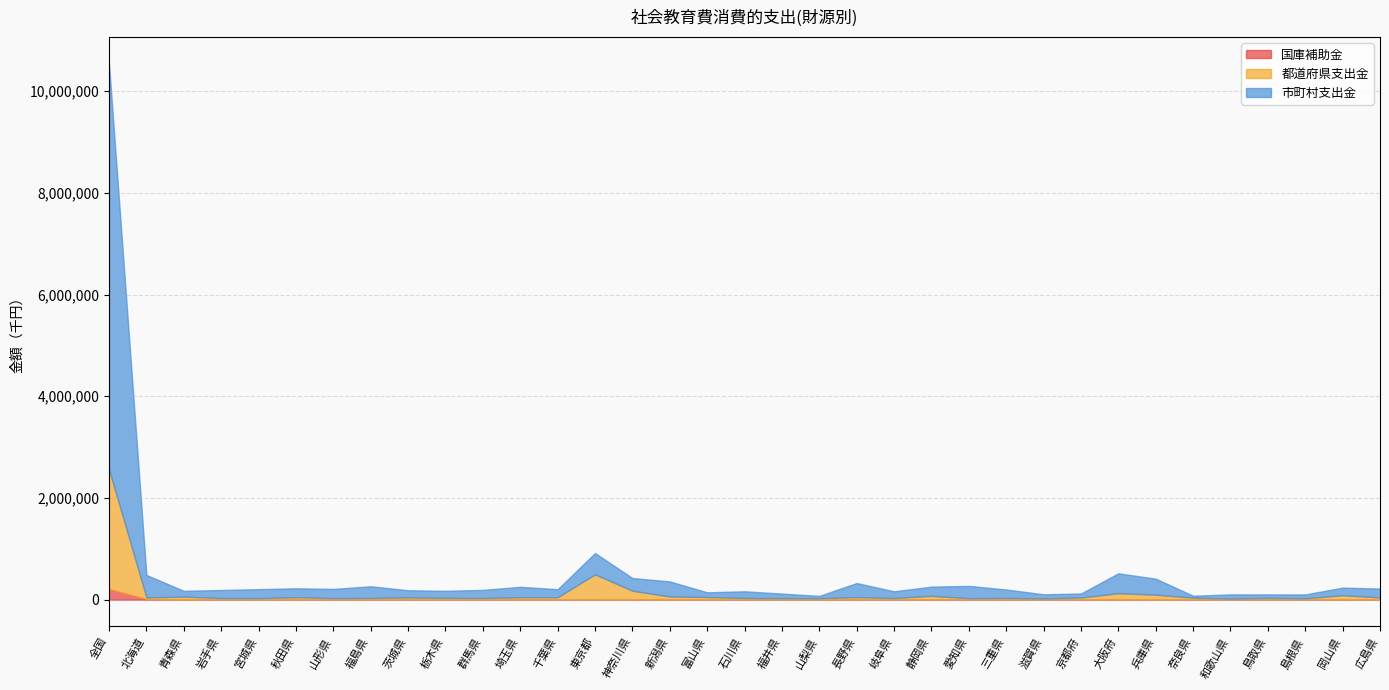

Reading left to right, extract all data points from this chart.

国庫補助金: 208390	11728	3765	5395	4683	3695	5253	4441	4219	3389	3802	3561	5641	7288	4324	4594	2460	5332	3100	2086	4744	4011	6208	6092	5453	4189	7453	6573	4665	3213	3202	2589	3808	4574	4240
都道府県支出金: 2351211	31841	55924	25601	24946	44543	24252	29122	39528	31686	28897	43348	42090	490393	171398	57810	49128	28303	25853	26555	44699	27568	68978	22460	28138	19518	34757	120414	92487	34989	17859	32161	22500	82989	40395
市町村支出金: 7973428	441682	113069	158775	176385	175276	181259	229310	140949	138561	158833	205566	157407	418983	249959	295571	92340	130353	90251	45104	276910	132457	180495	241588	165589	81956	78583	391018	314876	38839	82100	68265	75829	149016	173182